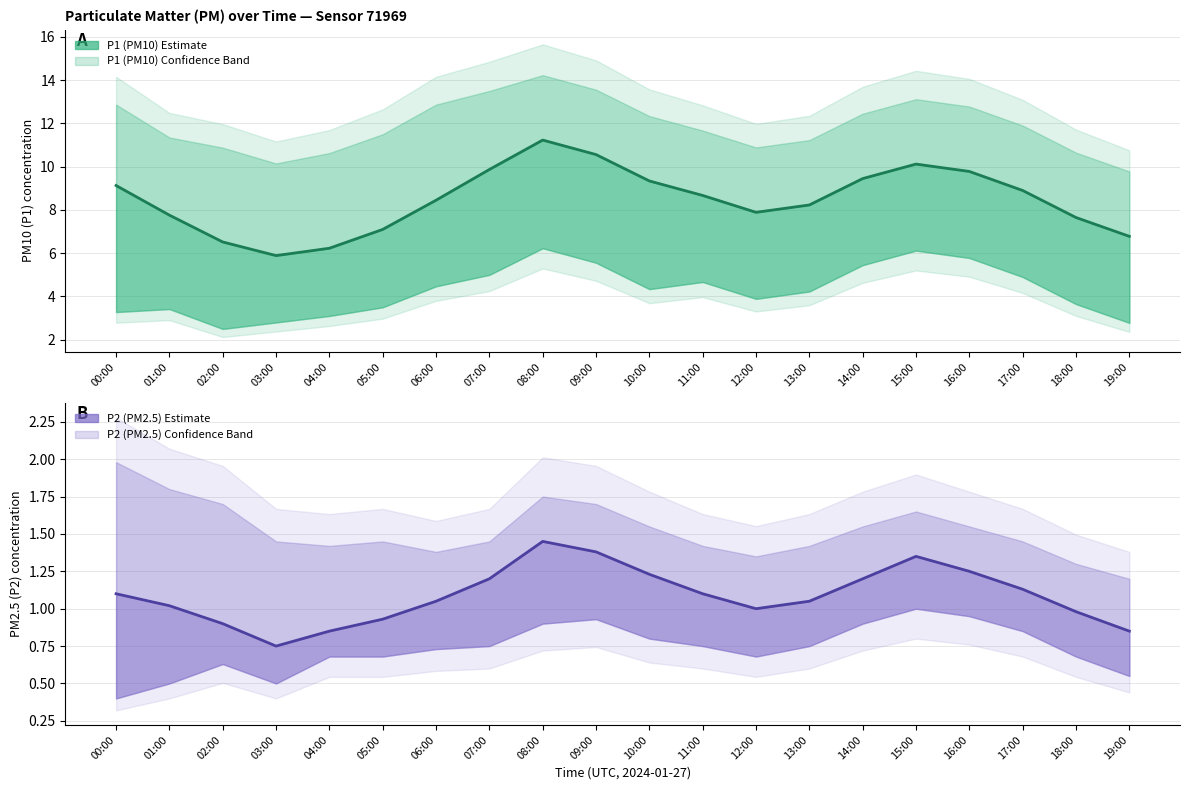

True or false: P1 (PM10) estimate has a value of 2.8 at 04:00.

False